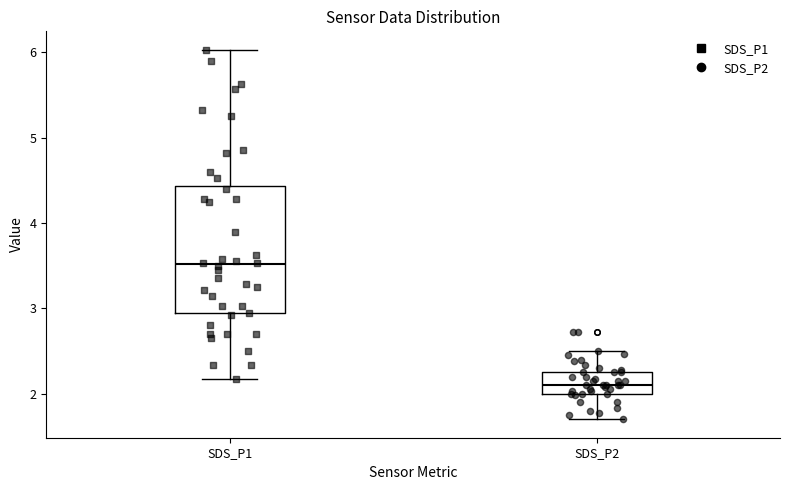

Which box has the lowest median line?

SDS_P2